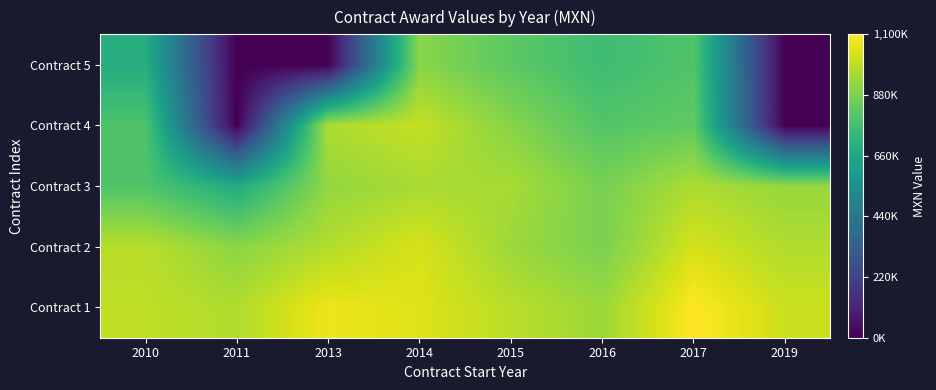

Which series has the largest total across all categories?

Contract 1